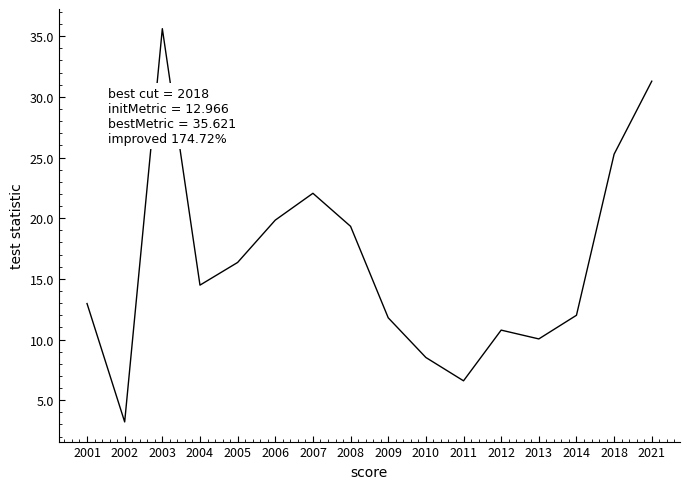

What value does the data have at 2005?

16.4